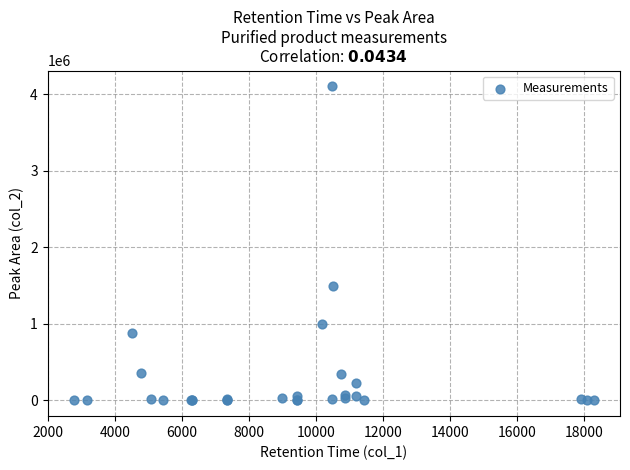

What Y value in the scatter plot is closest to 2053715?

1497077